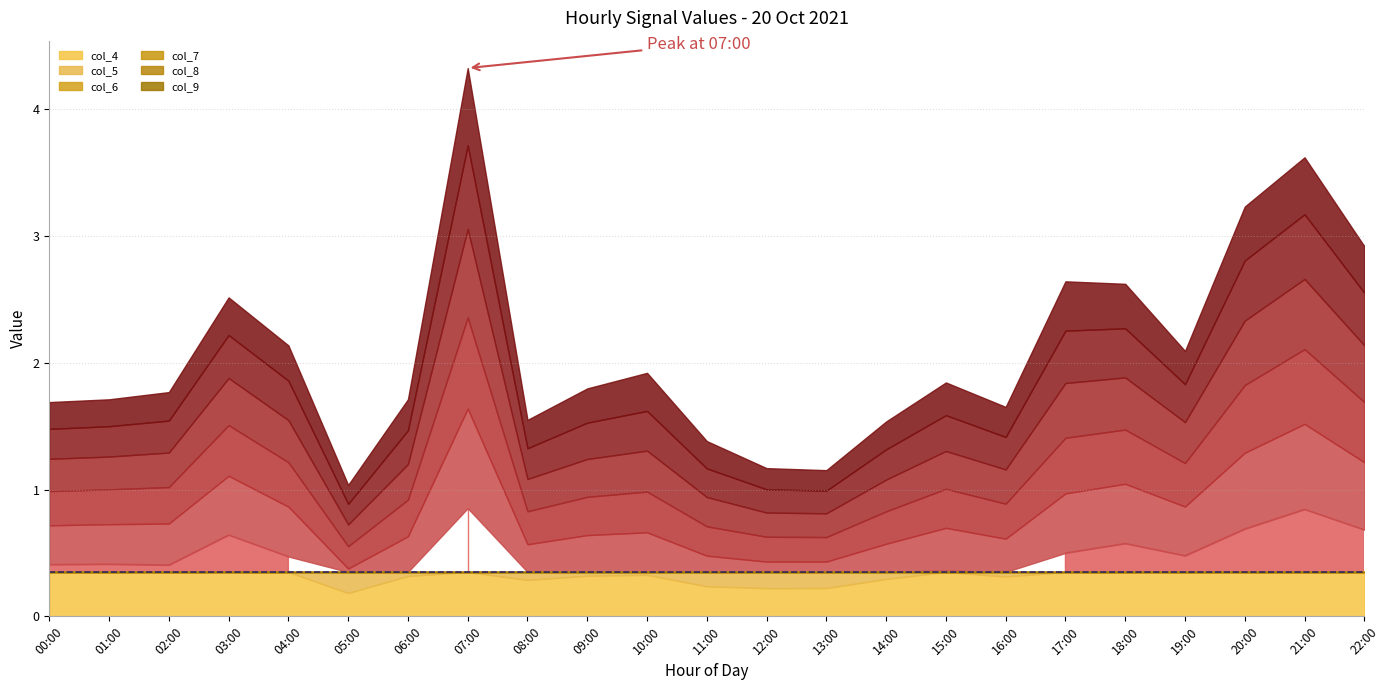

The value of col_7 at 21:00 is 0.6. True or false?

True